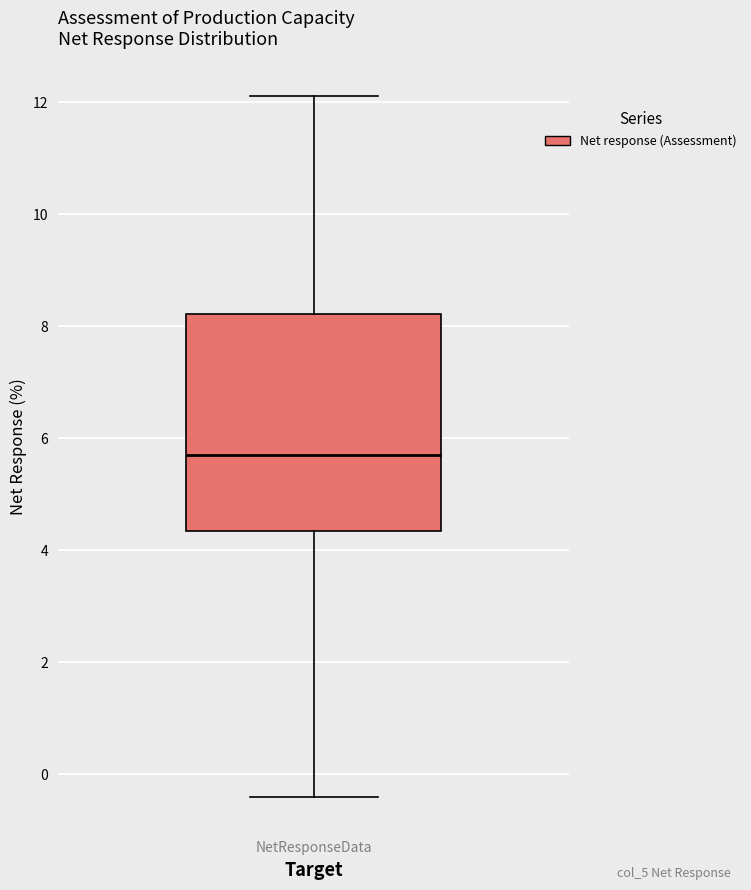

Transcribe this box plot: give where the median line is, the range the box spans, and where the two whiskers end, as read against the y-axis. The values are not printed on the chart, so give them approximately, as read against the axis.

median 5.8, box 4.4 to 8.2, whiskers -0.4 to 12.2